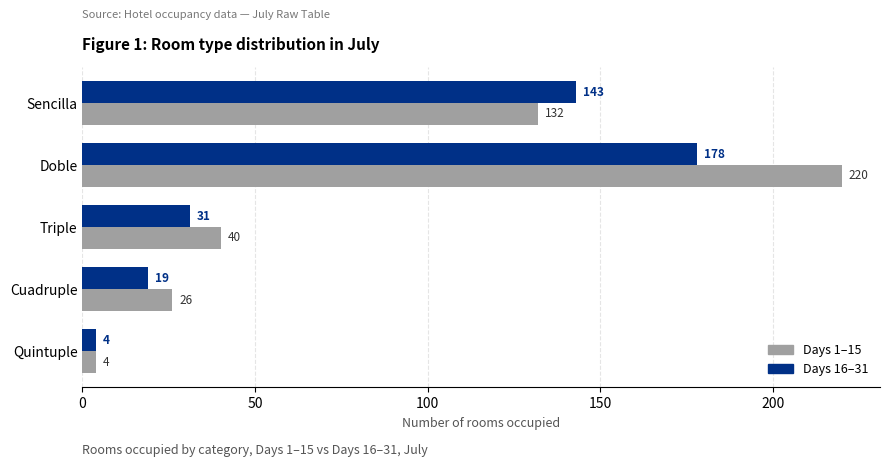

What is the spread (max minus min) of values at Cuadruple?

7